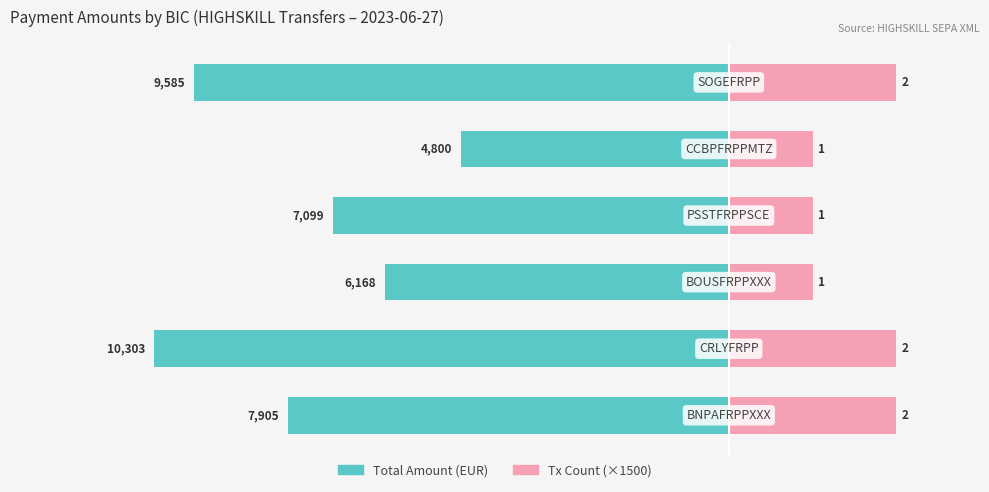

Reading right to left, extract all data points from this chart.

Total Amount (EUR): -9585.1	-4799.6	-7098.7	-6168.0	-10302.9	-7904.9
Transaction Count (×1500): 3000.0	1500.0	1500.0	1500.0	3000.0	3000.0